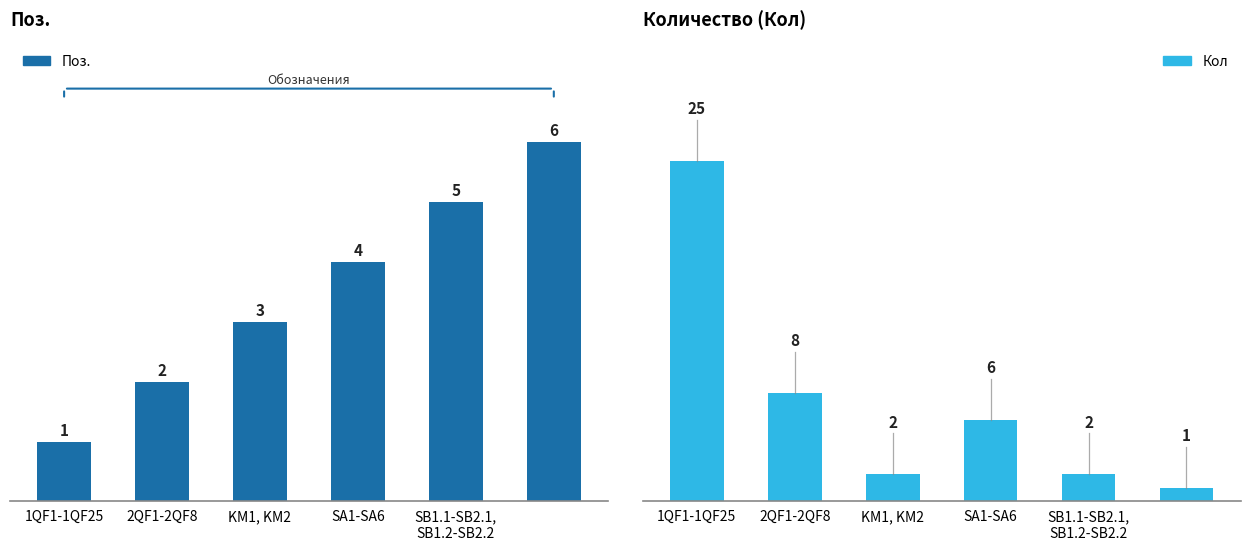

What is the difference between the maximum and minimum values in the Поз. series?

5